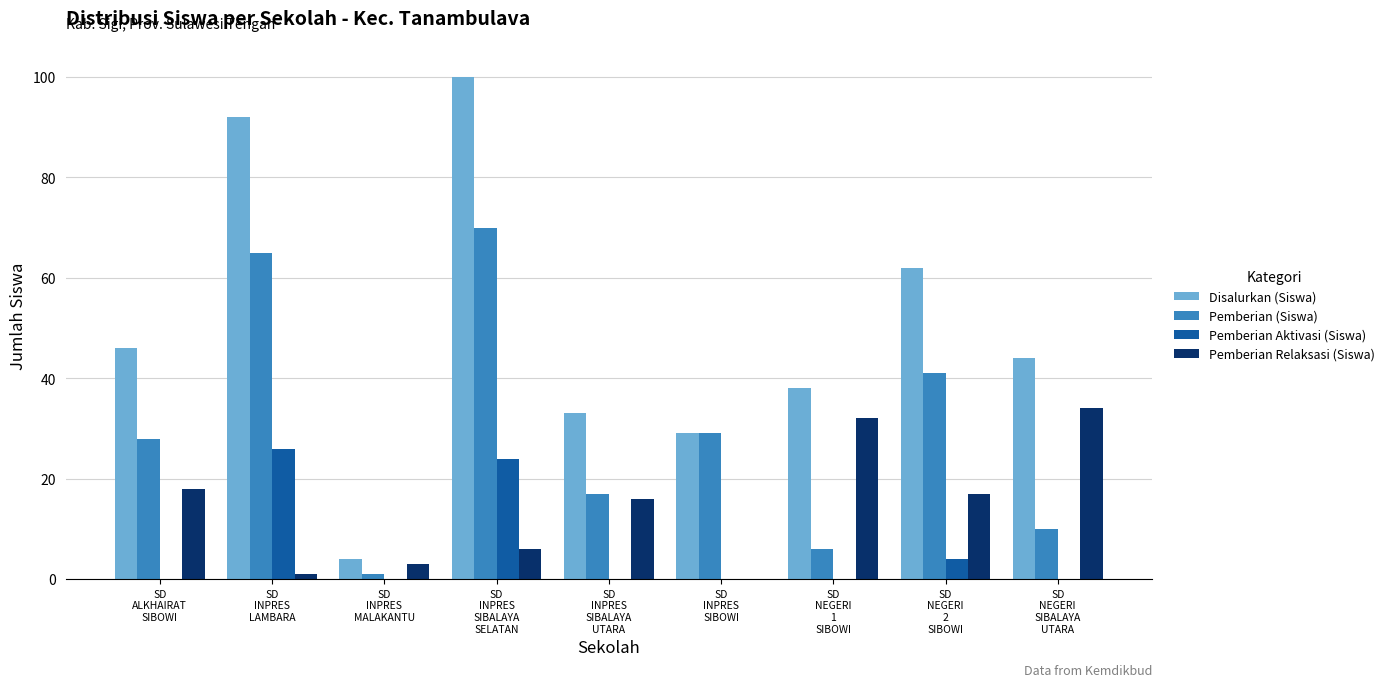

What is the maximum value shown in the chart?

100